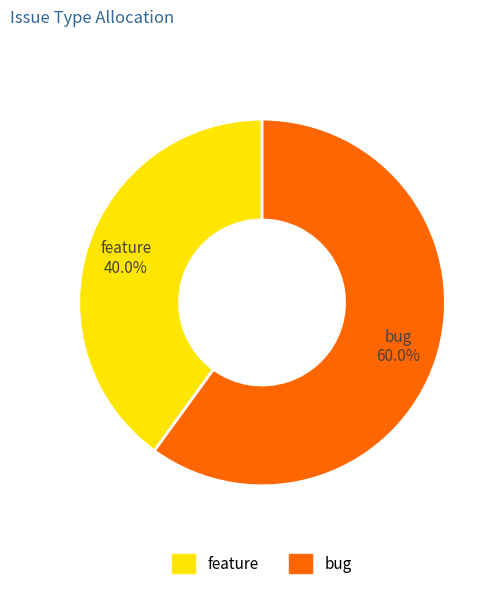

What percentage is NOT represented by feature?

60.0%